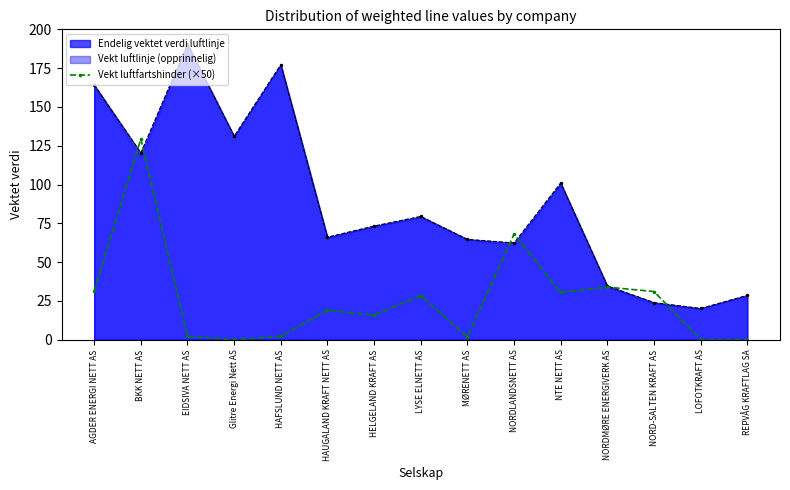

What is the label of the 13th point from the left?

NORD-SALTEN KRAFT AS